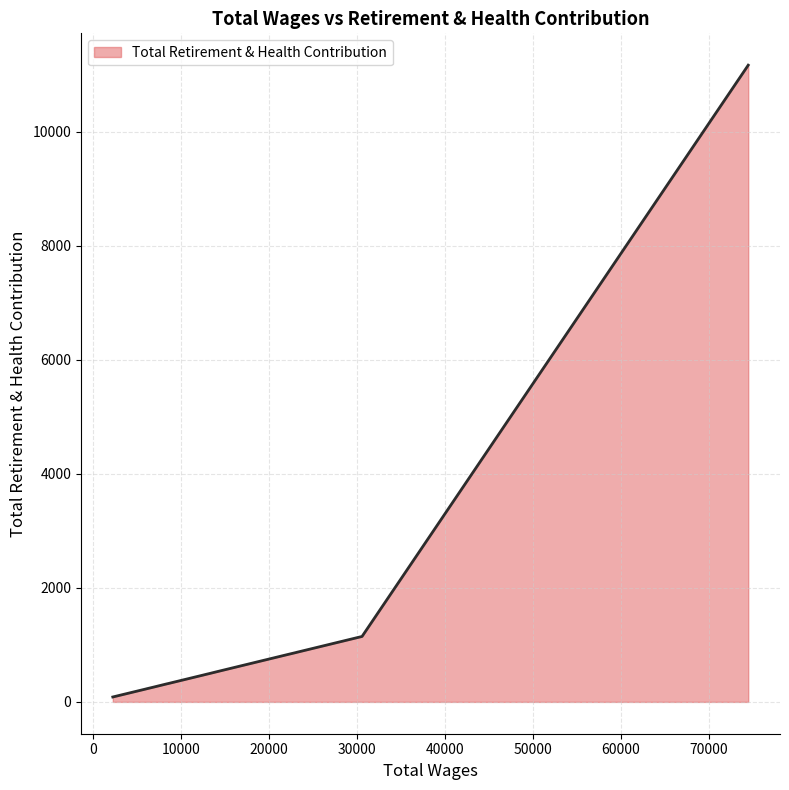

What is the maximum value shown in the chart?

11172